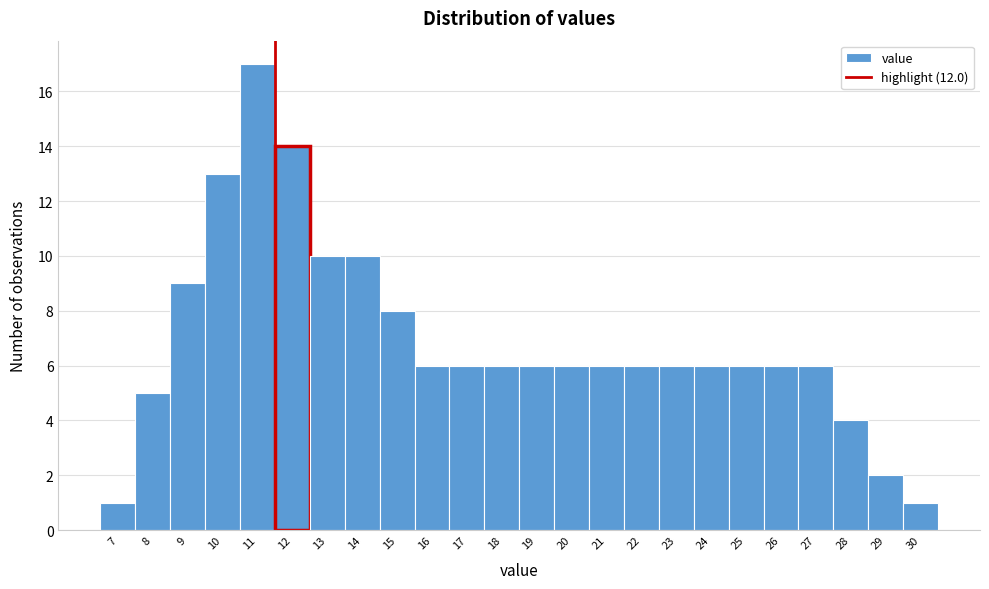

Reading left to right, transcribe all the data shown in this chart.

7=1	8=5	9=9	10=13	11=17	12=14	13=10	14=10	15=8	16=6	17=6	18=6	19=6	20=6	21=6	22=6	23=6	24=6	25=6	26=6	27=6	28=4	29=2	30=1